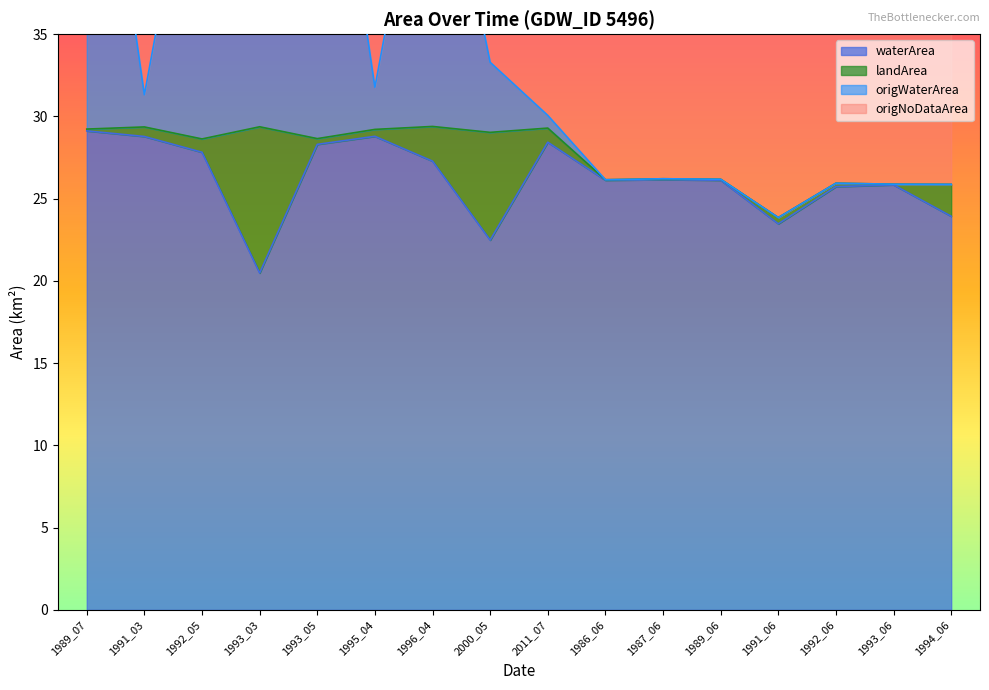

What position from the left is 1991_06?

13